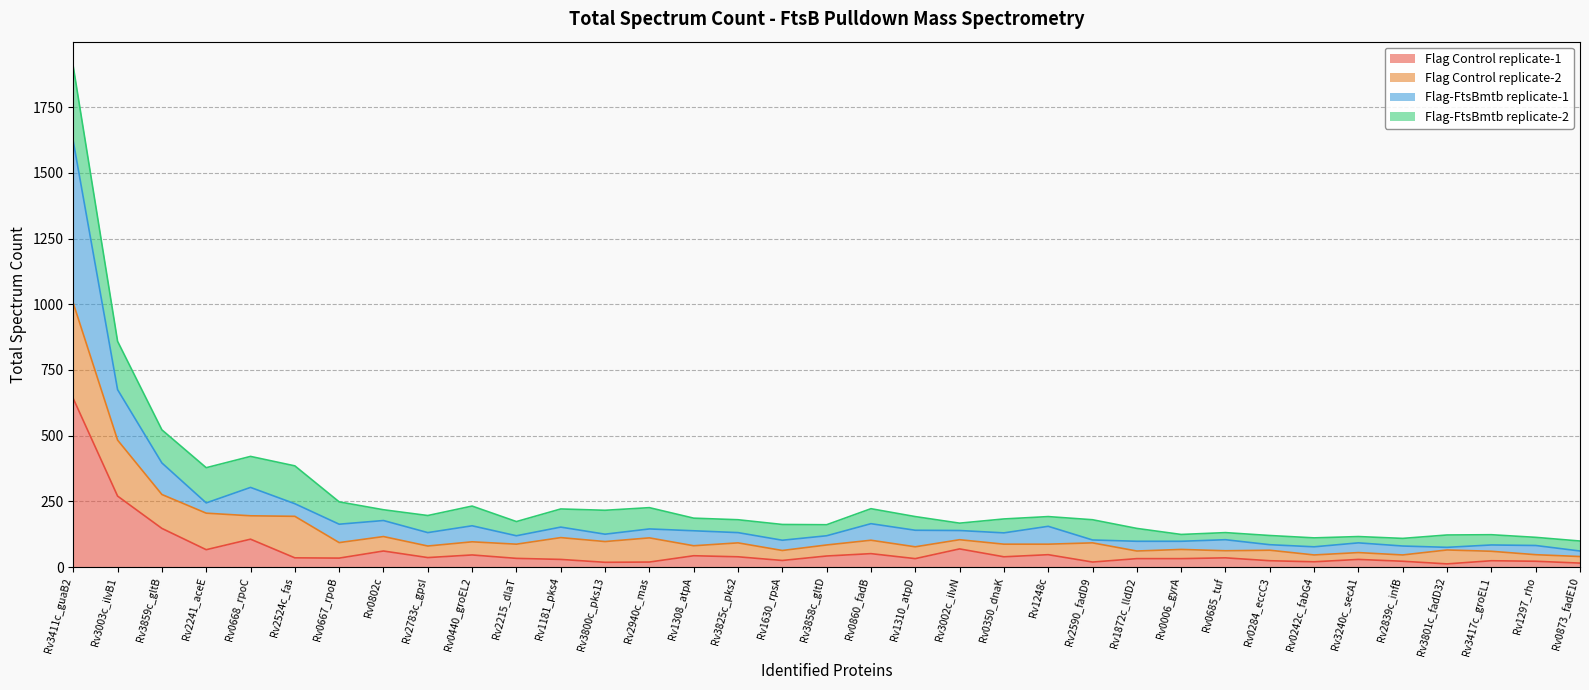

True or false: Flag Control replicate-1 has a value of 32 at Rv1310_atpD.

True